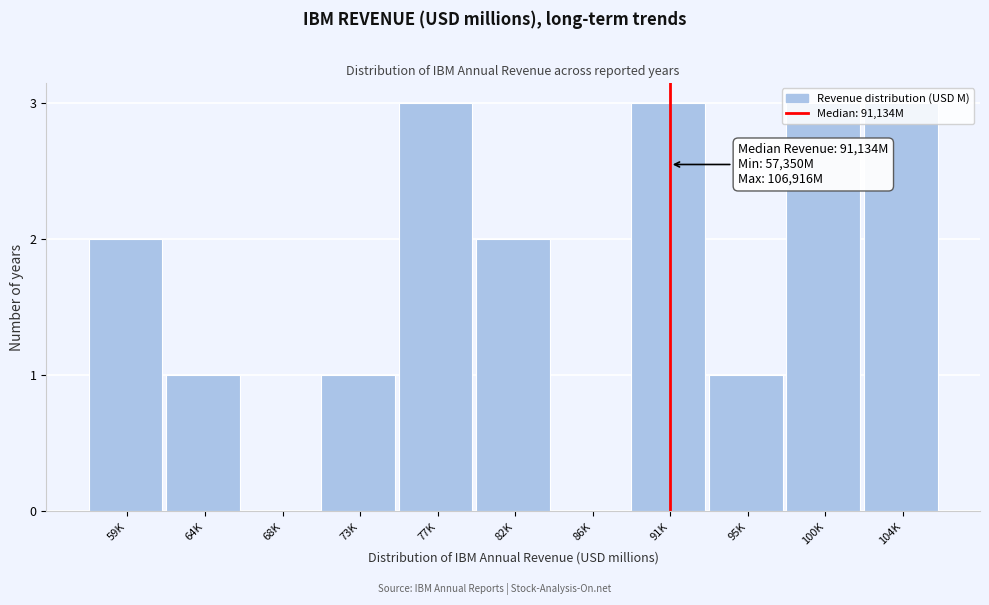

What is the maximum value shown in the chart?

3